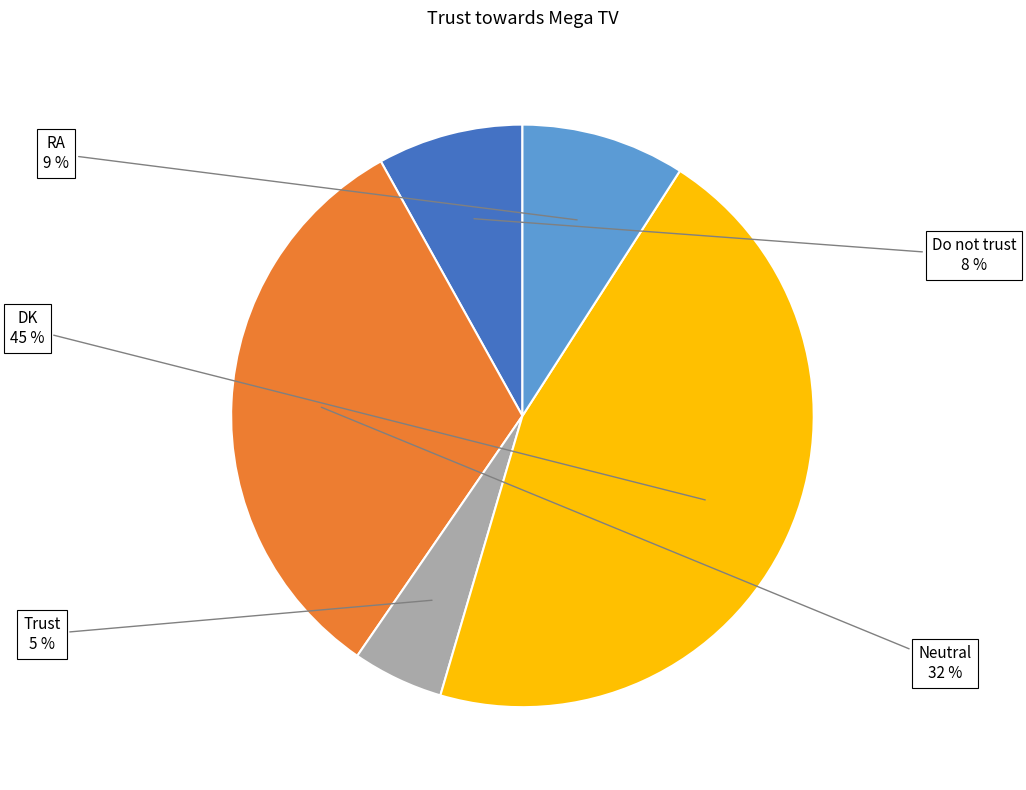

To the nearest percent, what is the difference between the largest and smallest slice percentages?

40%